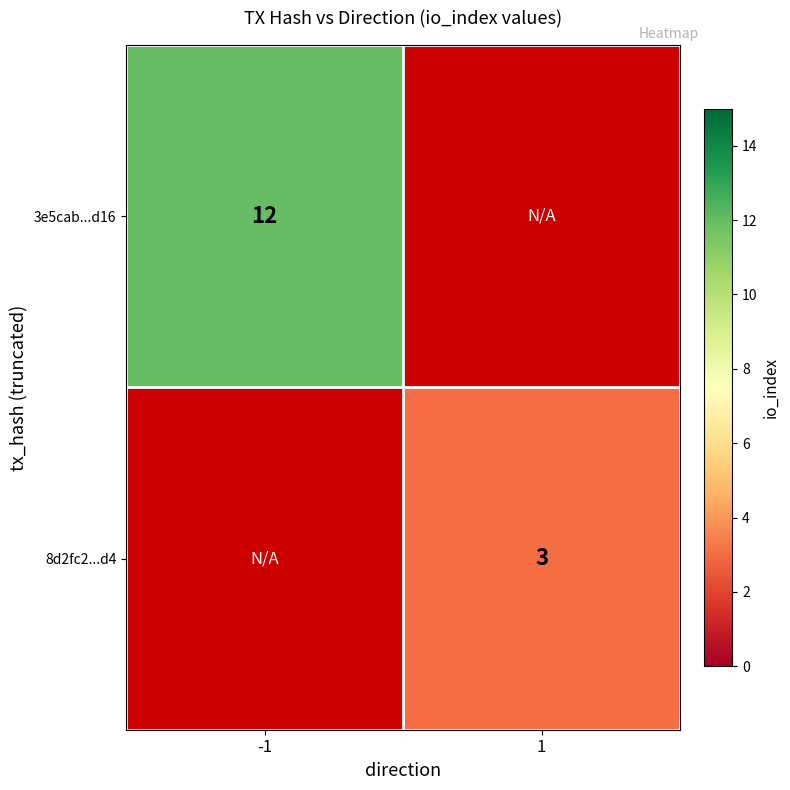

At which category does the chart reach its peak across all series?

-1